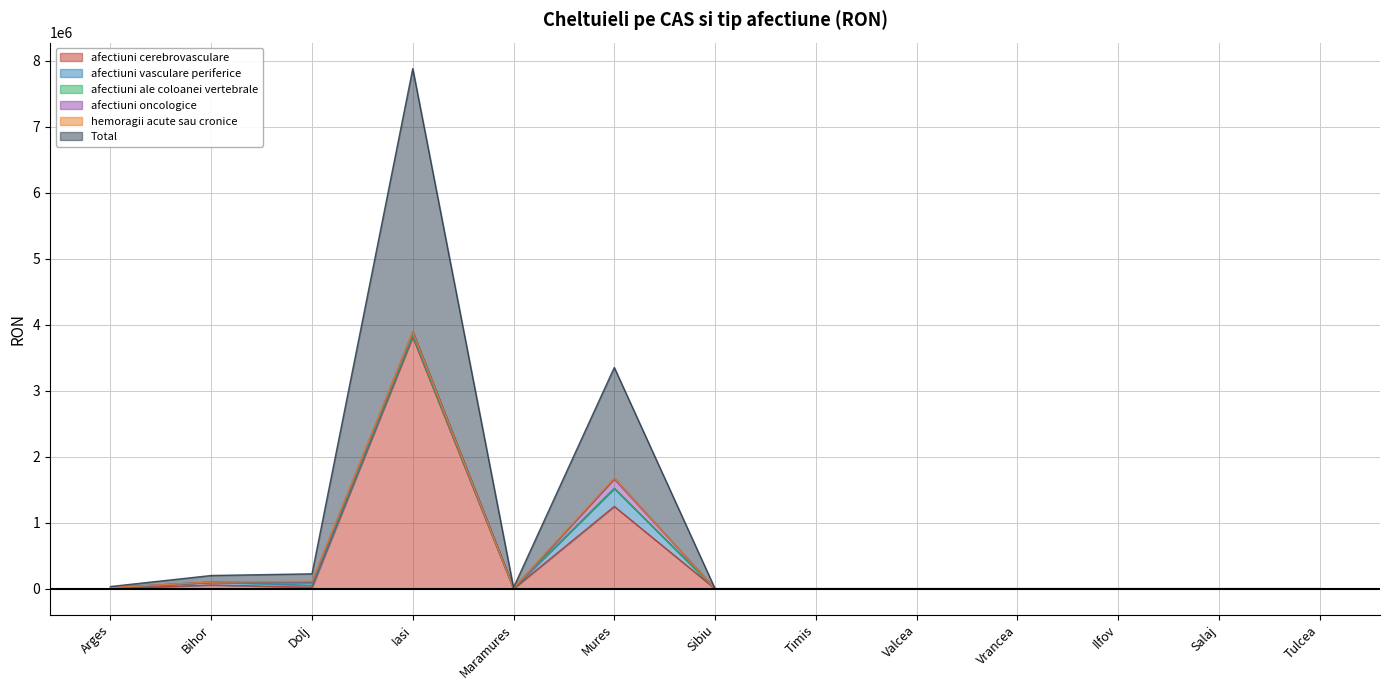

In hemoragii acute sau cronice, how many points are higher than both neighbors (excluding endpoints)?

2